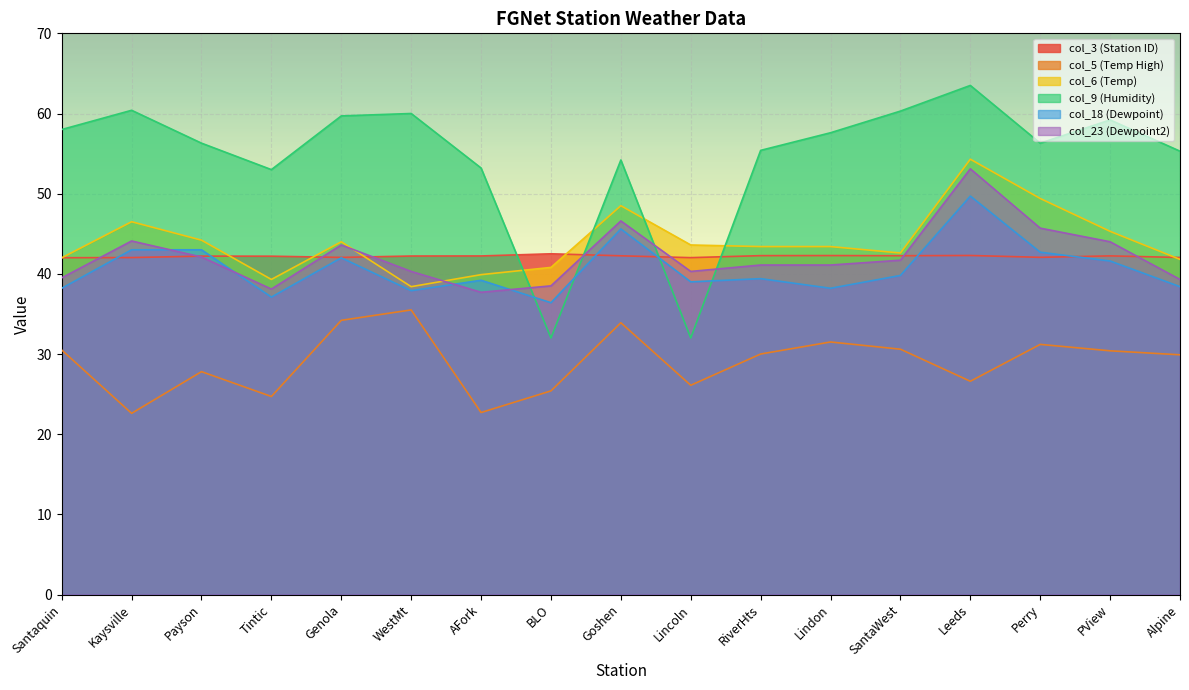

How many interior local peaks does the col_18 (Dewpoint) series have?

5